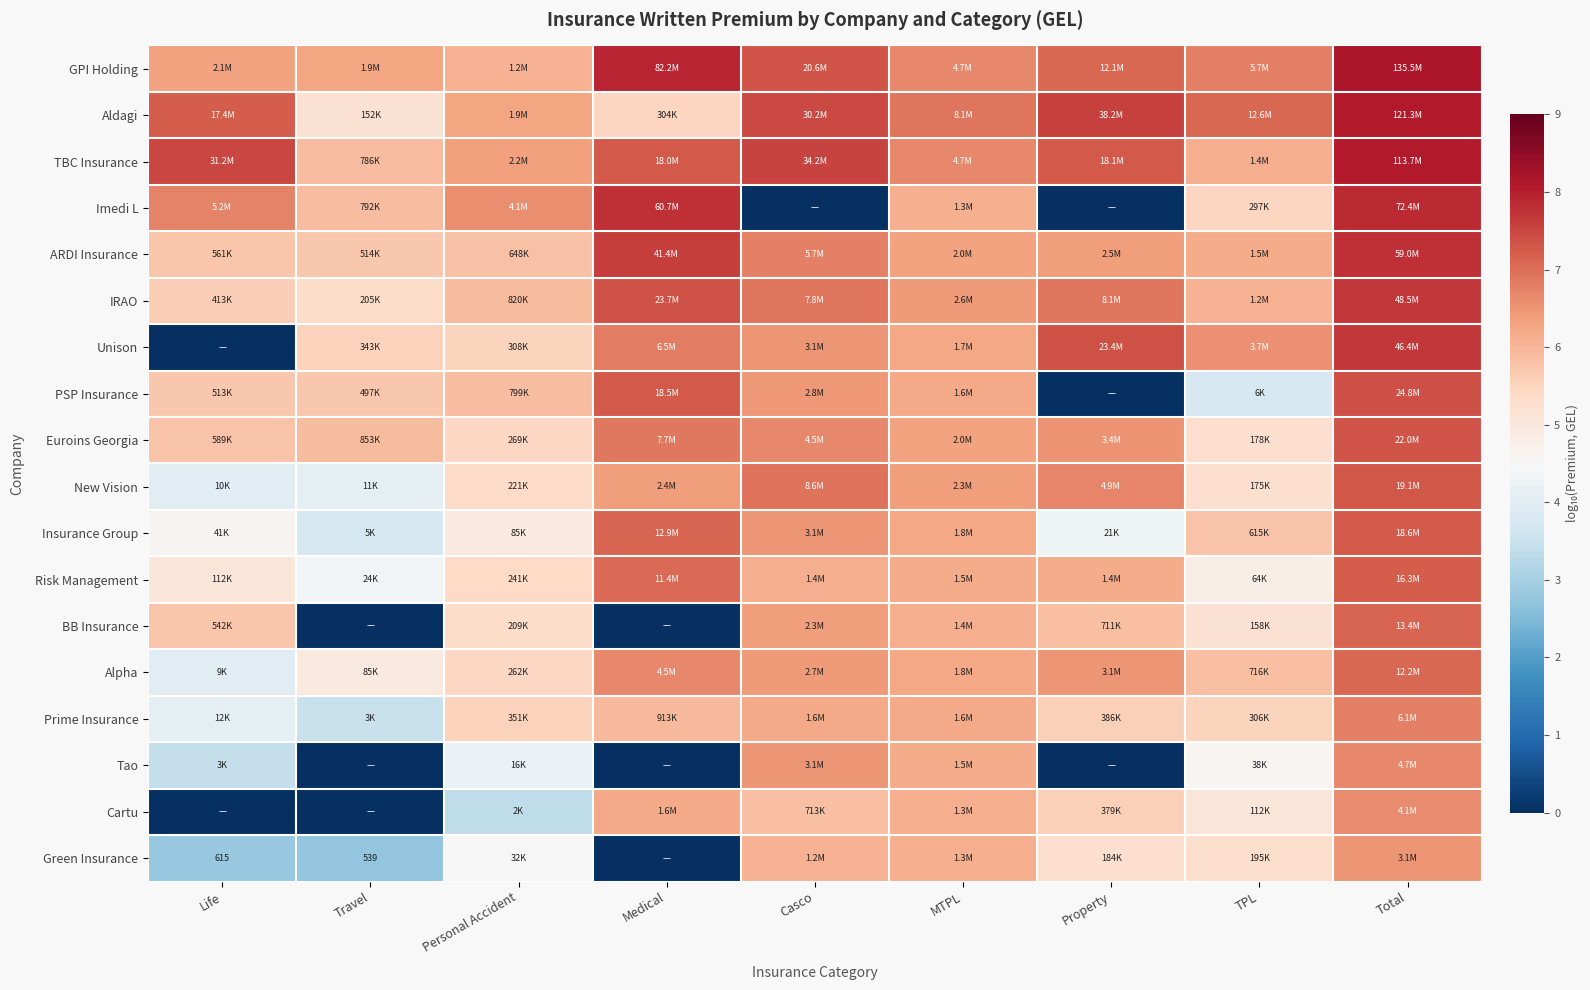

How many values in the Alpha series exceed 6?

5